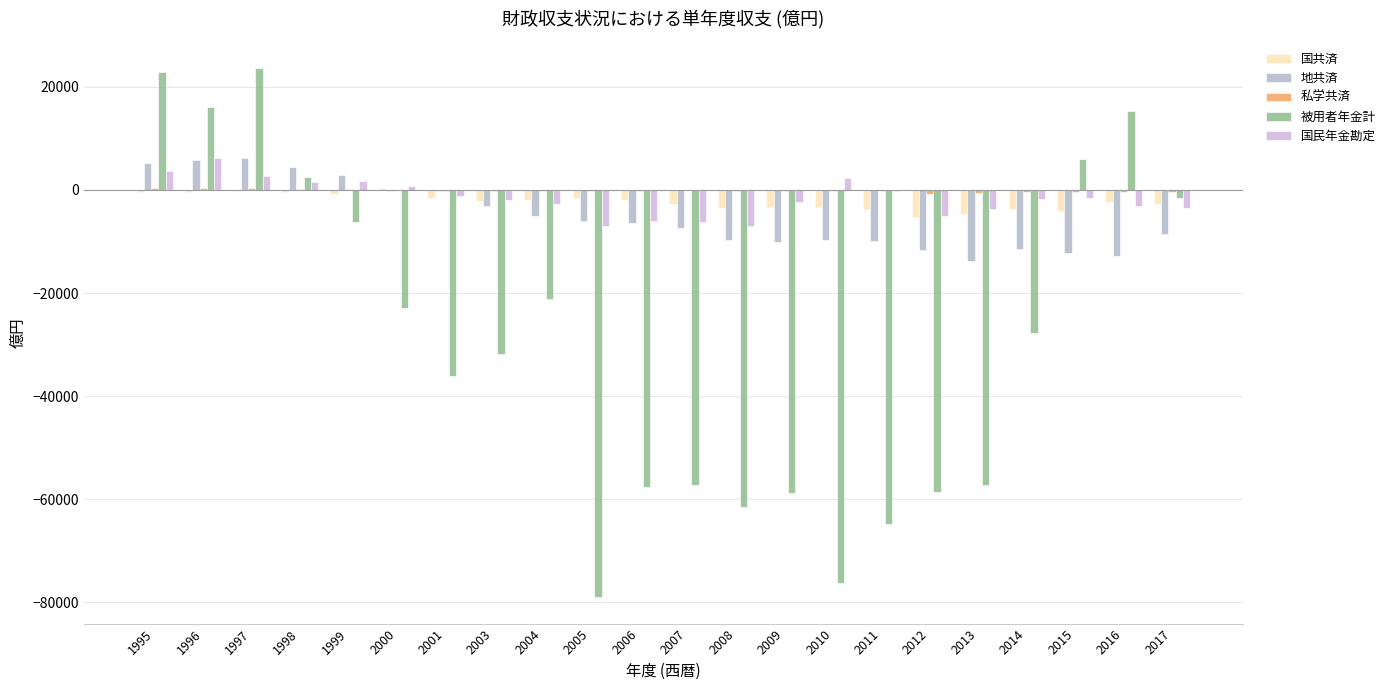

What is the greatest value displayed?

23662